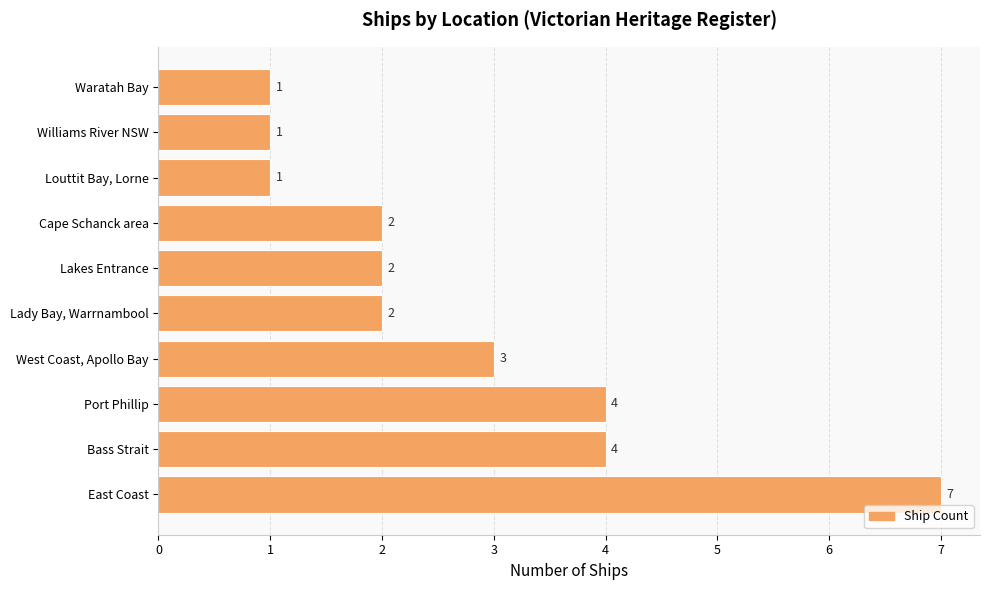

What is the greatest value displayed?

7